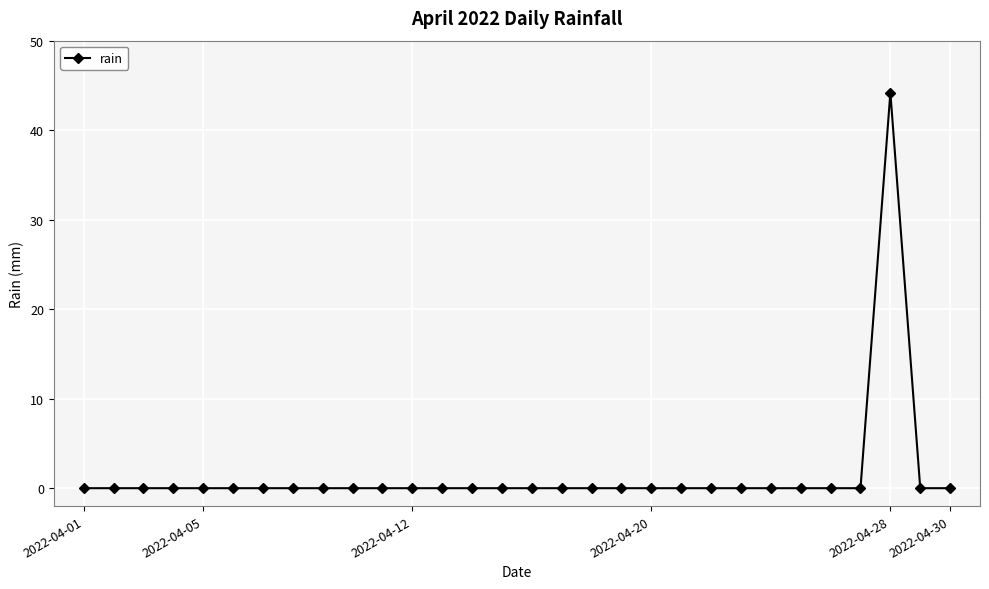

What is the difference between the maximum and minimum values?

44.2